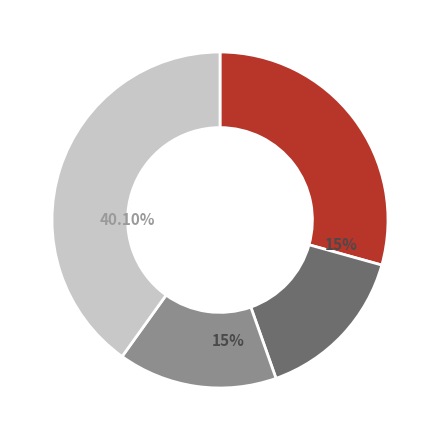

To the nearest percent, what is the difference between the Котлета из птицы and Хлеб ржаной (обед) slice percentages?

27%